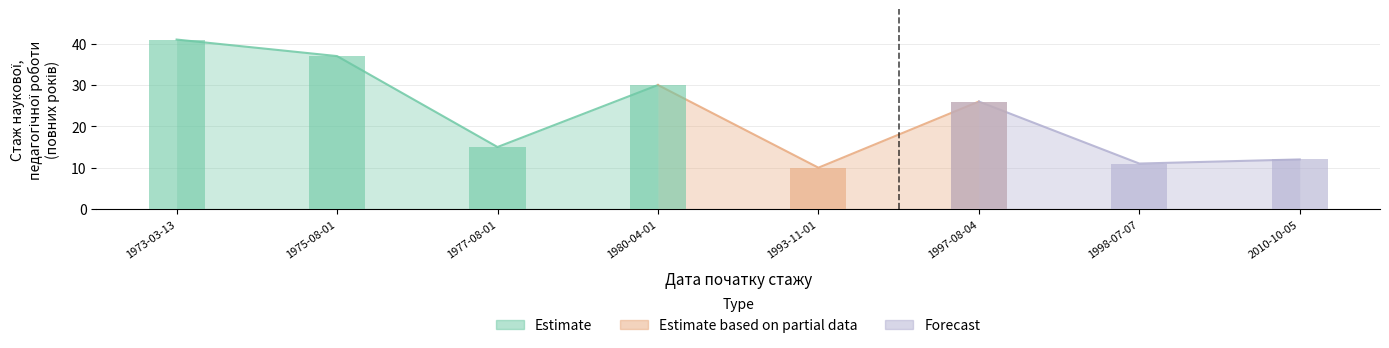

Rank the categories by value from highest to lowest.

1973-03-13, 1975-08-01, 1980-04-01, 1997-08-04, 1977-08-01, 2010-10-05, 1998-07-07, 1993-11-01